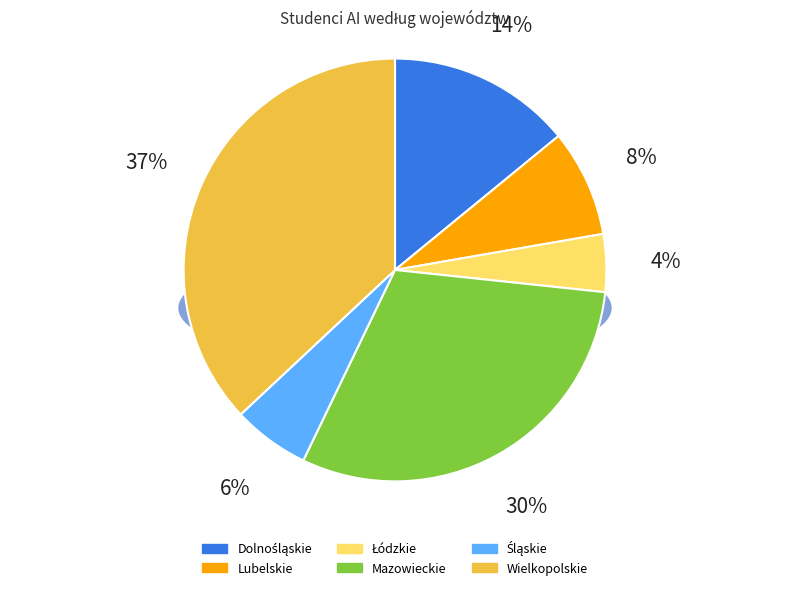

The Łódzkie slice represents 4% of the pie. True or false?

True